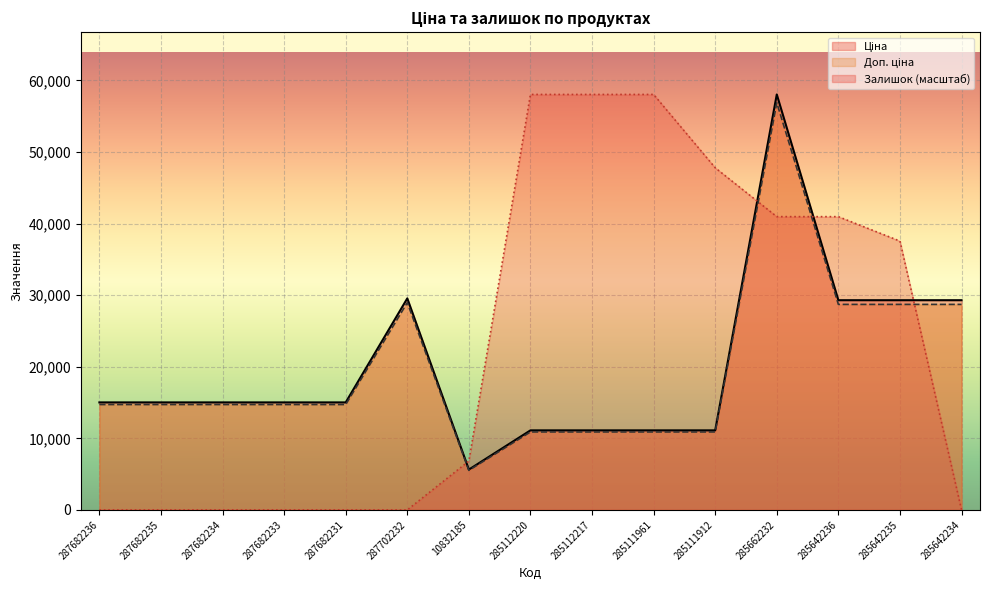

The value of Доп. ціна at 287682233 is 23361.0. True or false?

False